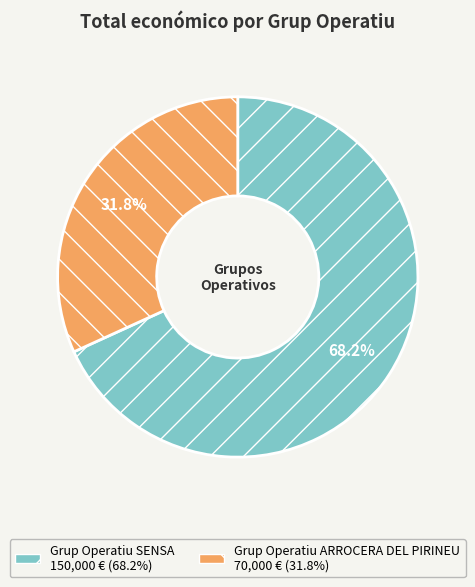

Rank the categories by value from lowest to highest.

Grup Operatiu ARROCERA DEL PIRINEU, Grup Operatiu SENSA